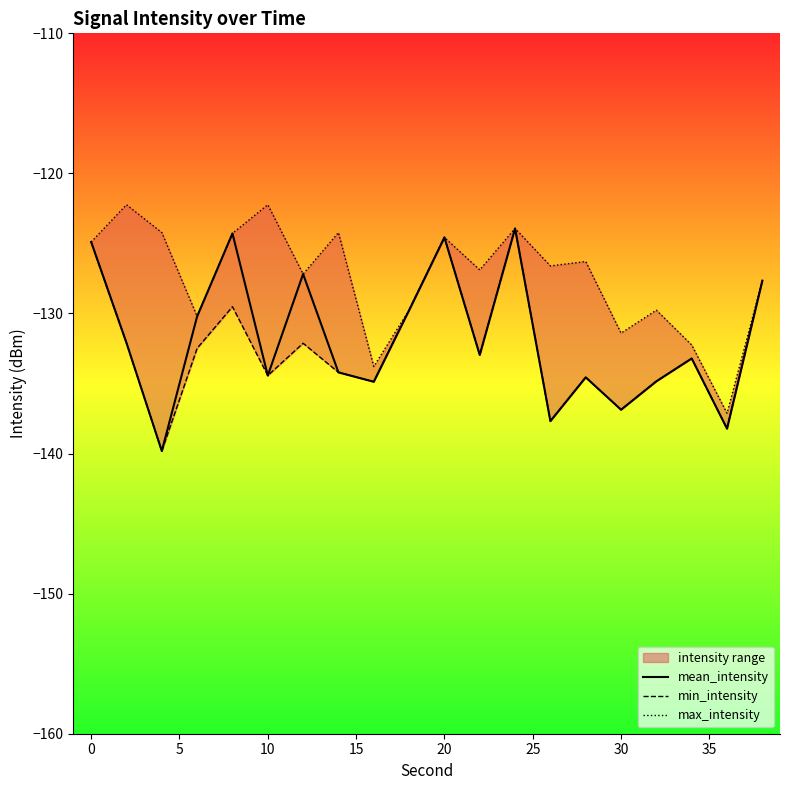

True or false: max_intensity and min_intensity intersect in this chart.

False